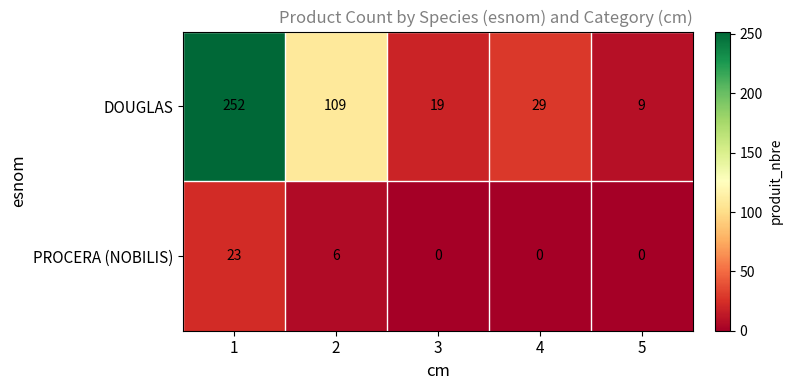

Which label corresponds to the largest value in the chart?

1